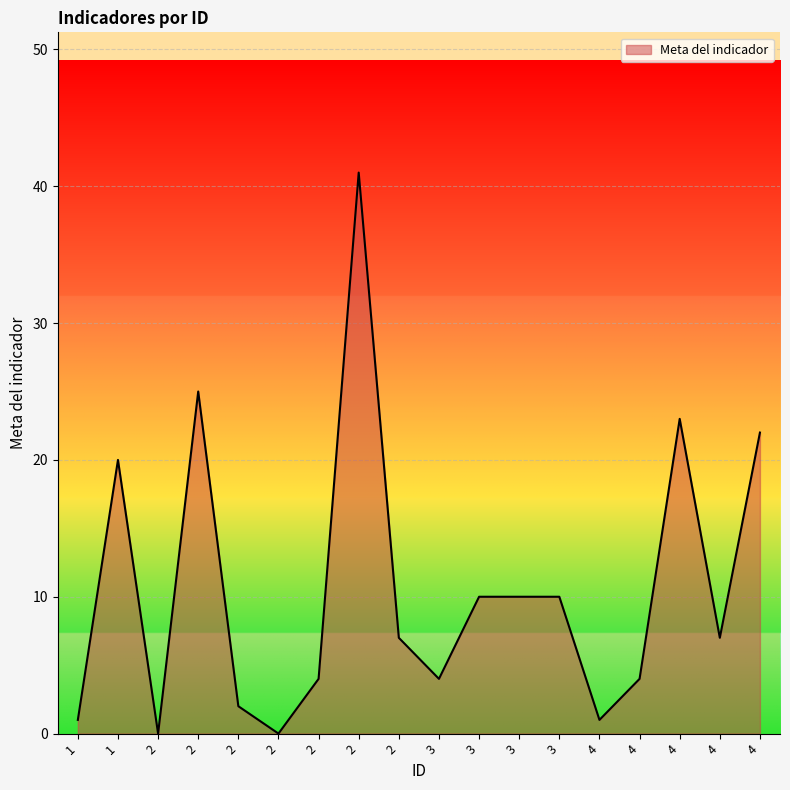

What value does the data have at 1?

1